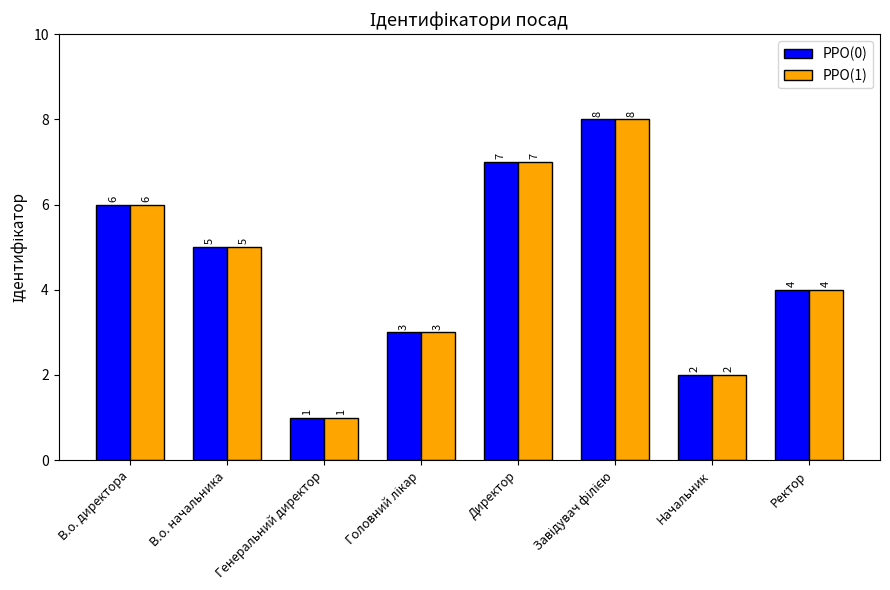

What is the maximum value for PPO(1)?

8